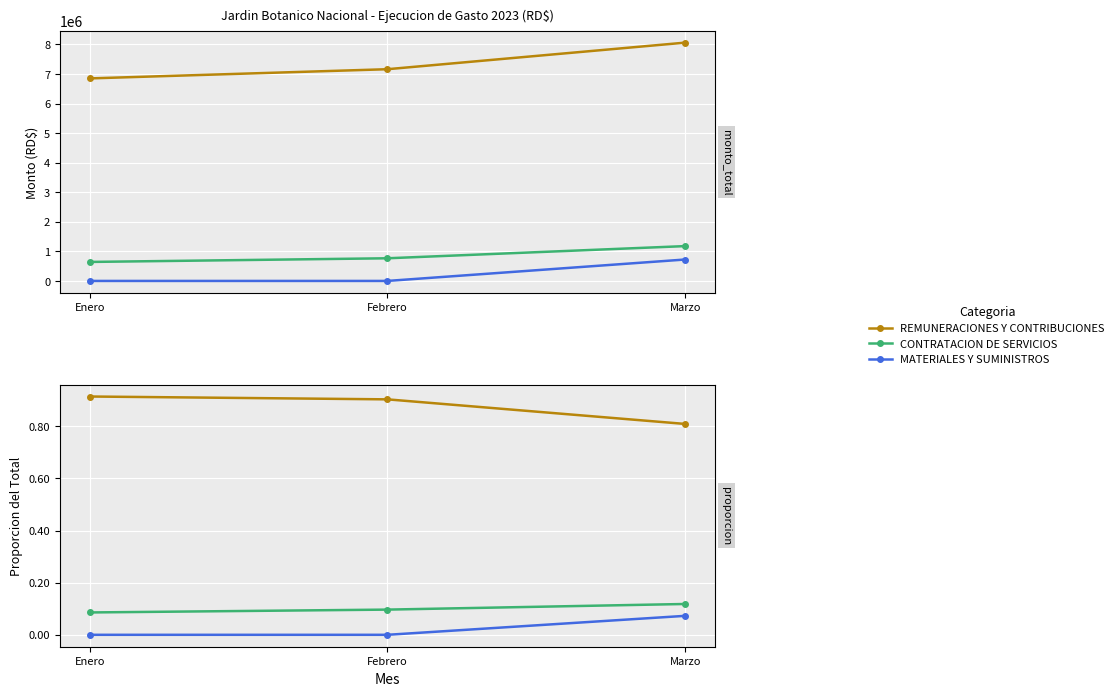

How many series are shown in this chart?

3